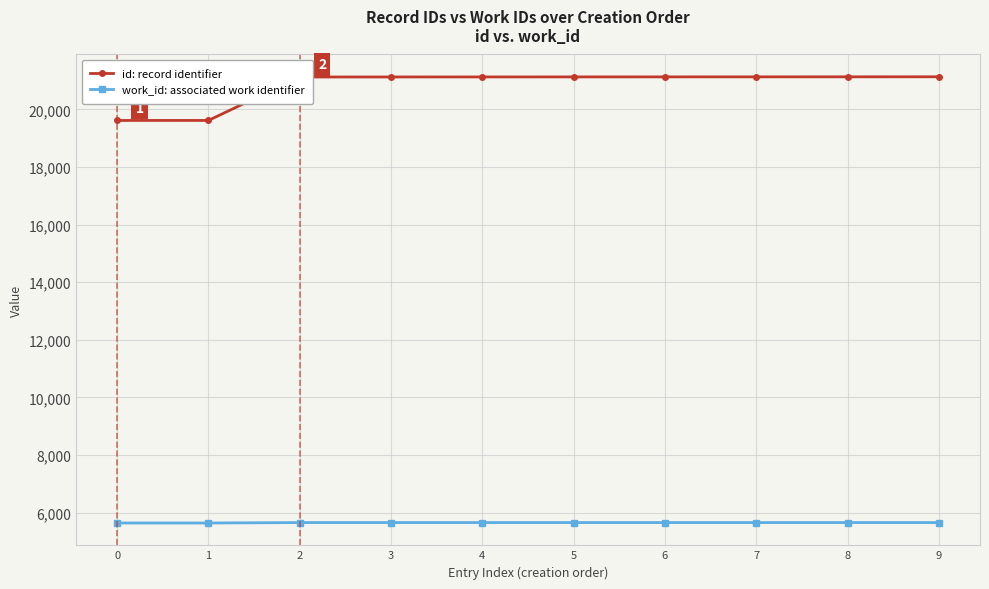

At 4, list the series in order from smallest to largest.

work_id: associated work identifier, id: record identifier